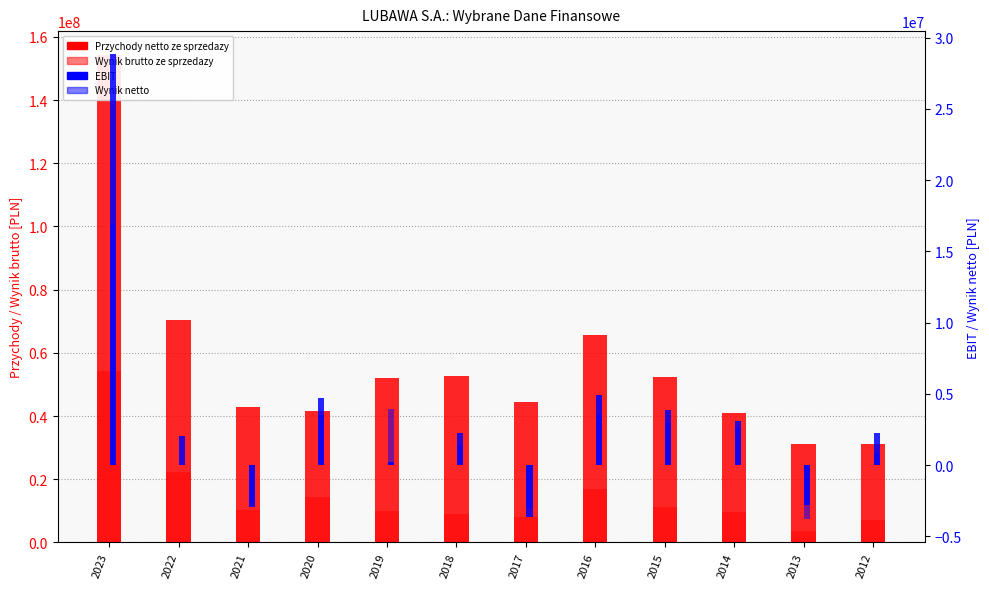

At which category is the sum across all series the highest?

2023